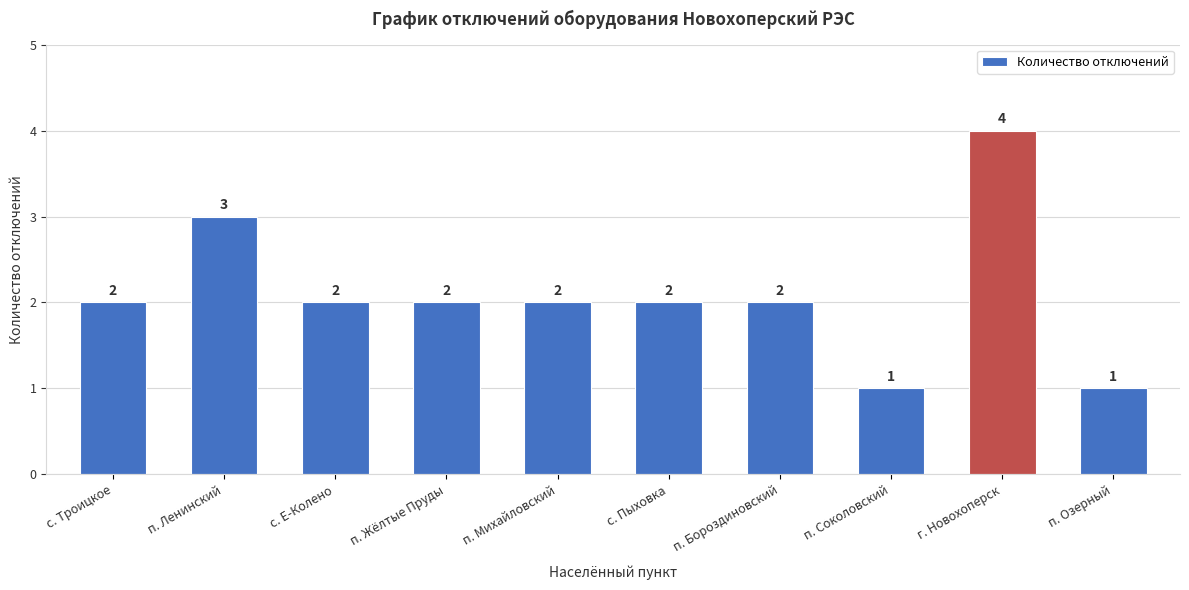

Is it true that the value at с. Троицкое is 0?

False